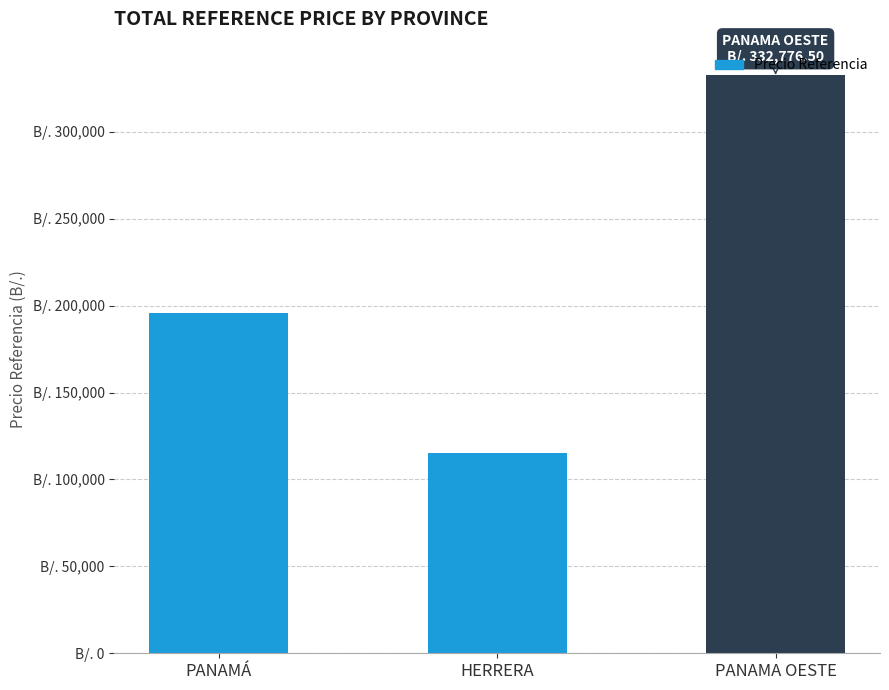

What is the sum of all values?

643704.6